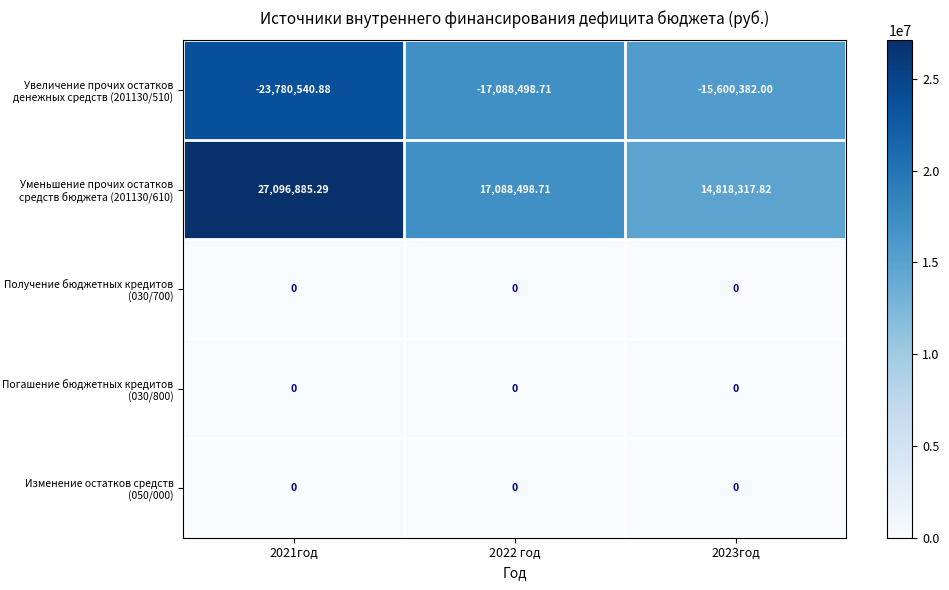

How many data points does each series have?

3